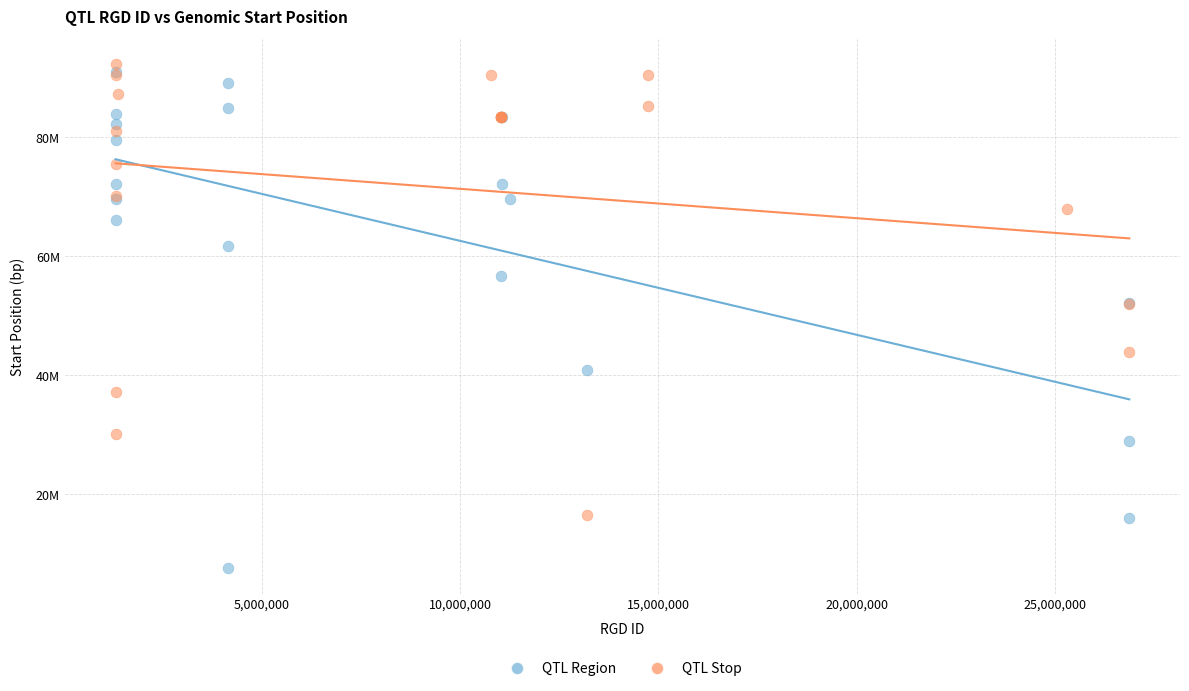

Which series has the widest spread of Y values?

QTL Region